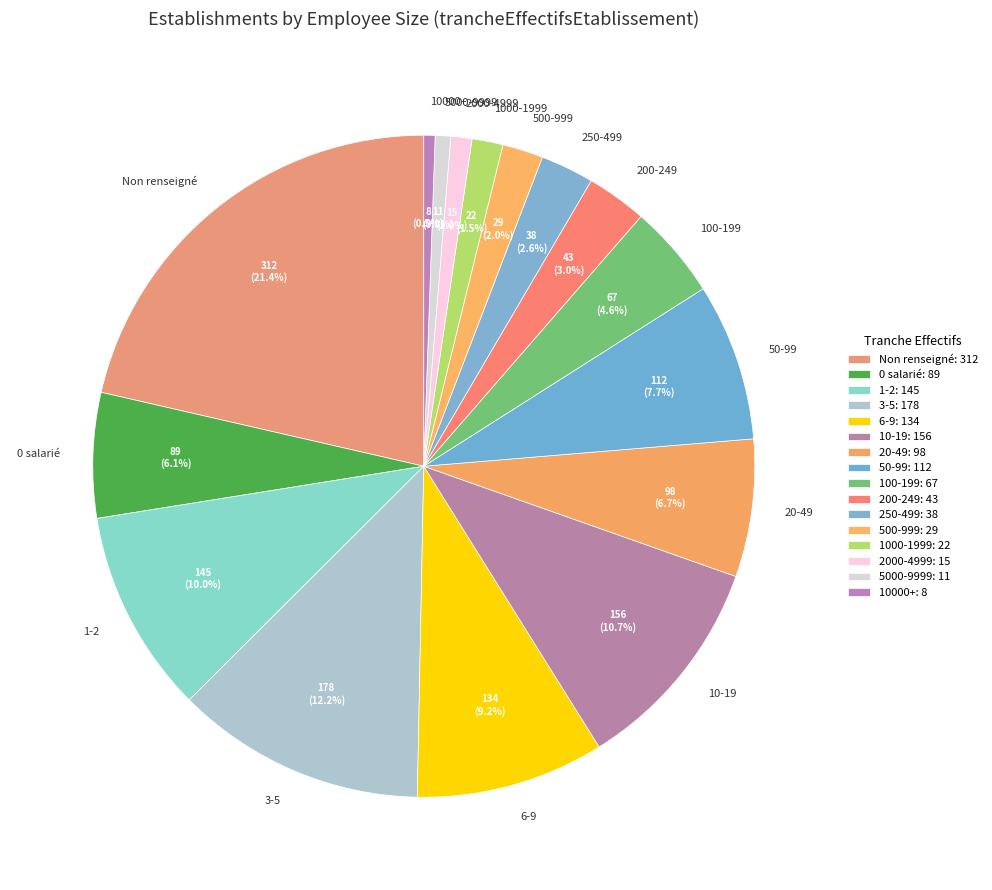

Does any single category account for the majority?

No